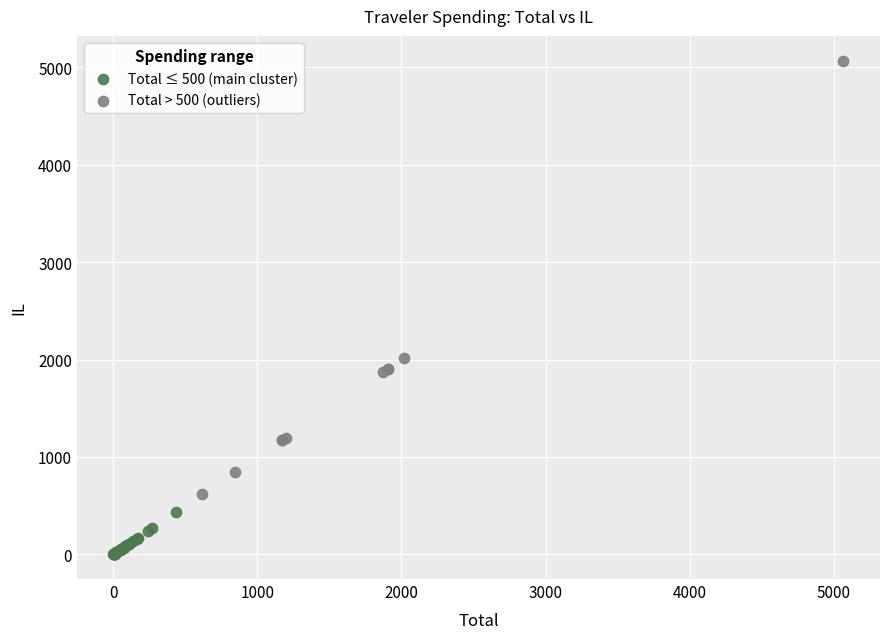

Which series contains the lowest Y value?

Total ≤ 500 (main cluster)